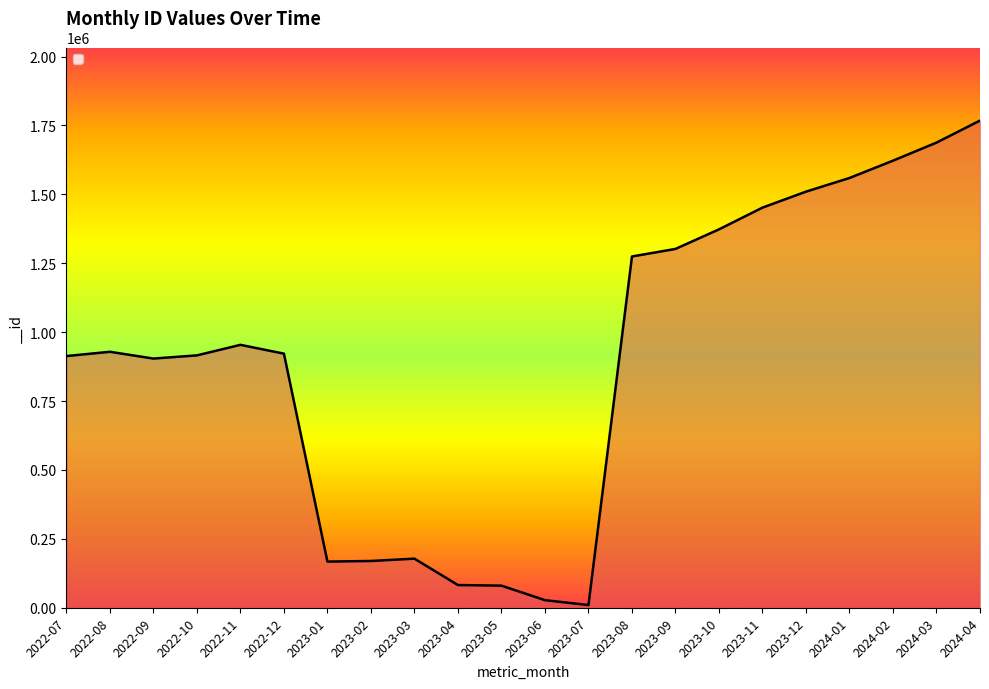

What is the average value?

900008